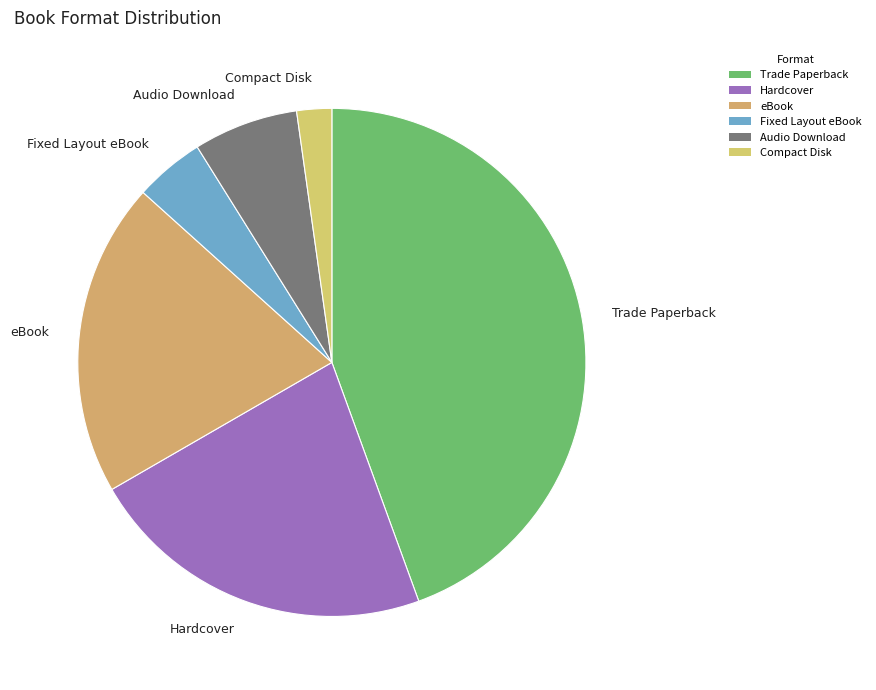

Between Fixed Layout eBook and Audio Download, which is larger?

Audio Download